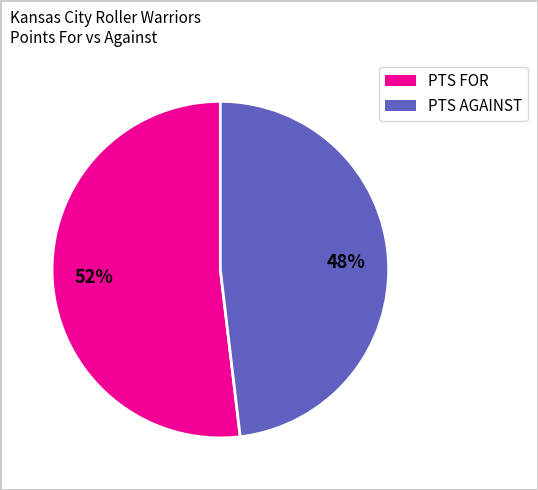

To the nearest percent, what is the difference between the largest and smallest slice percentages?

4%